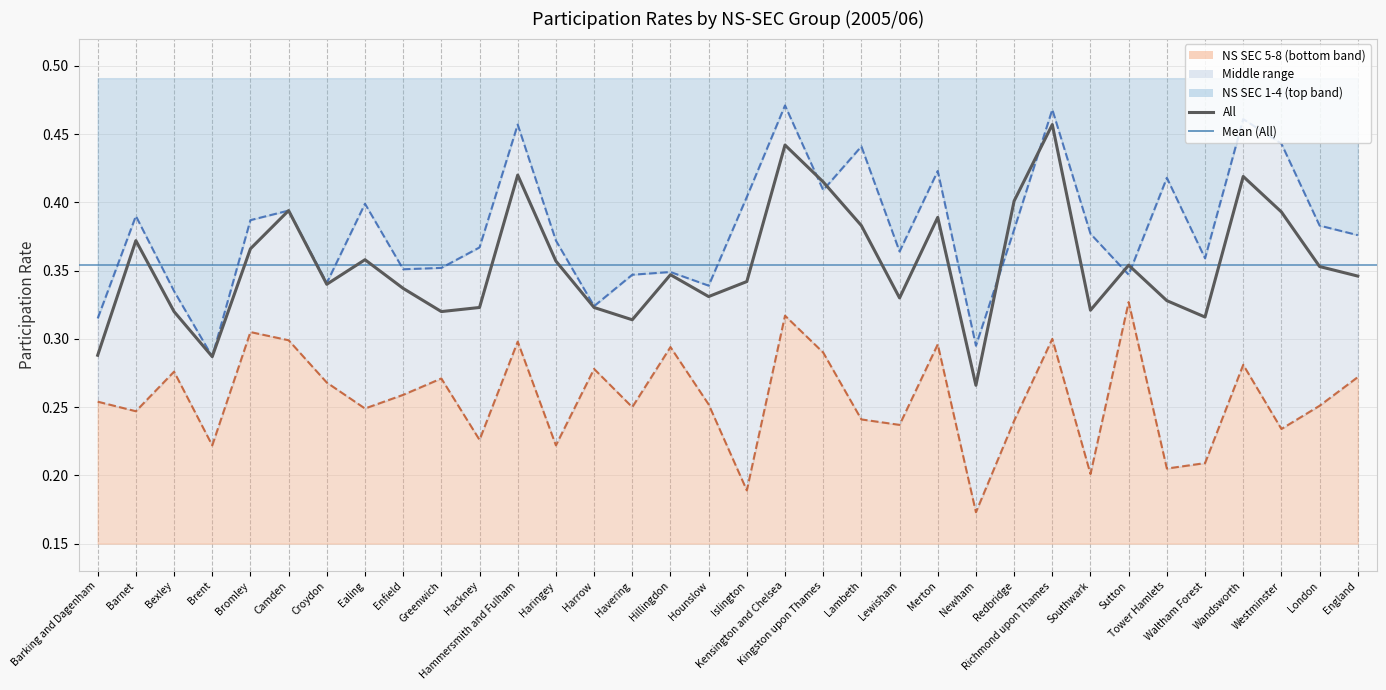

What is the value of the 6th point from the left?

0.4